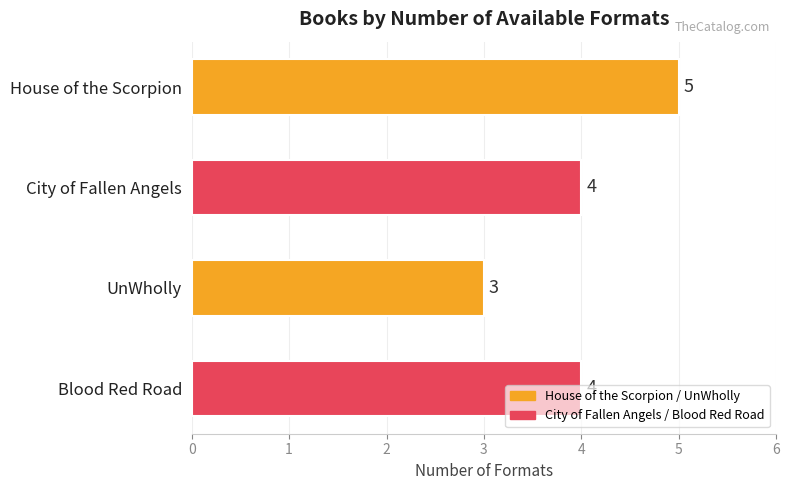

Which category has the highest value across all series?

House of the Scorpion